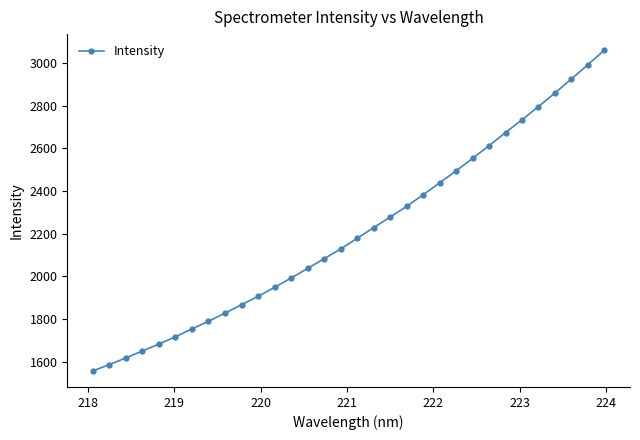

Reading left to right, transcribe all the data shown in this chart.

1555.8	1585.7	1616.7	1649.6	1681.6	1716.3	1752.9	1789.1	1826.8	1866.5	1905.7	1947.9	1991.5	2036.7	2082.1	2127.8	2178.0	2228.1	2277.4	2327.6	2382.3	2438.3	2494.6	2553.3	2613.0	2674.2	2734.6	2796.4	2860.3	2926.0	2993.3	3061.2